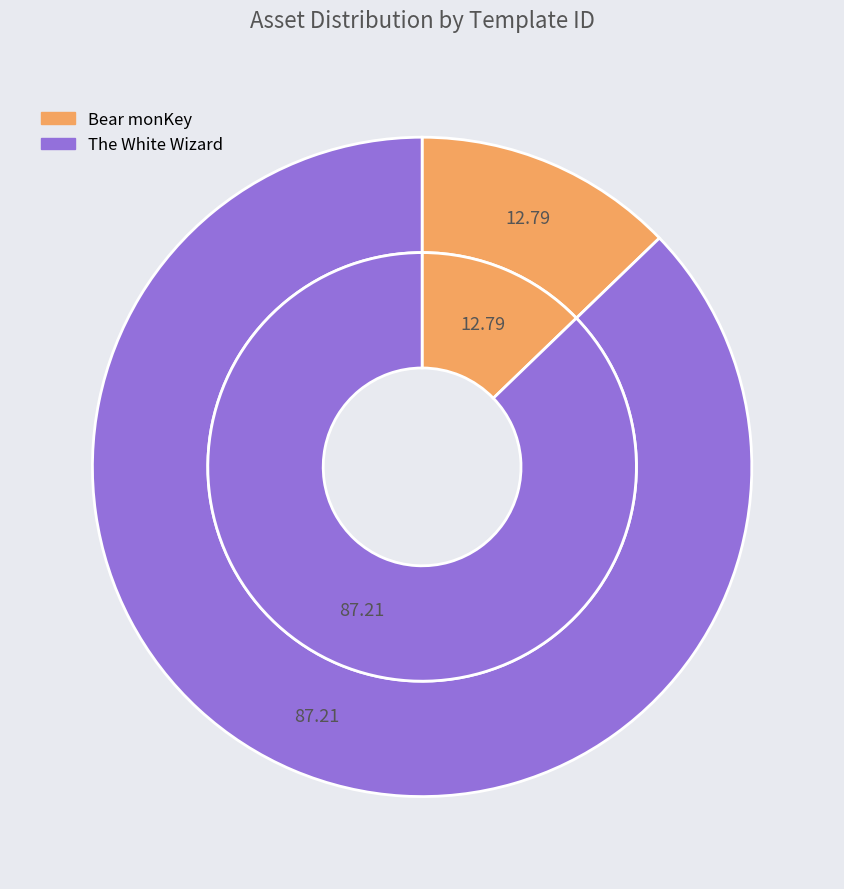

Does The White Wizard account for over 50% of the chart?

Yes